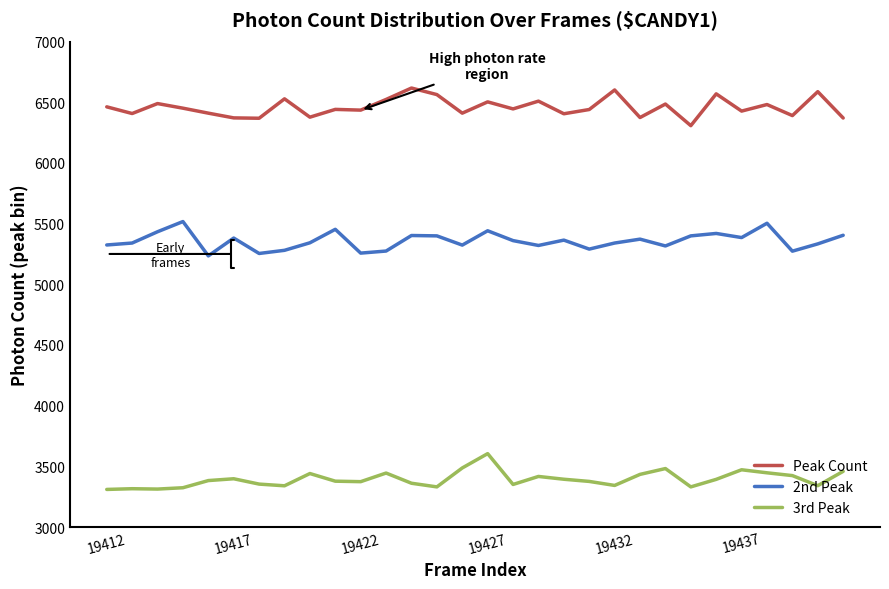

Which series has the largest total across all categories?

Peak Count